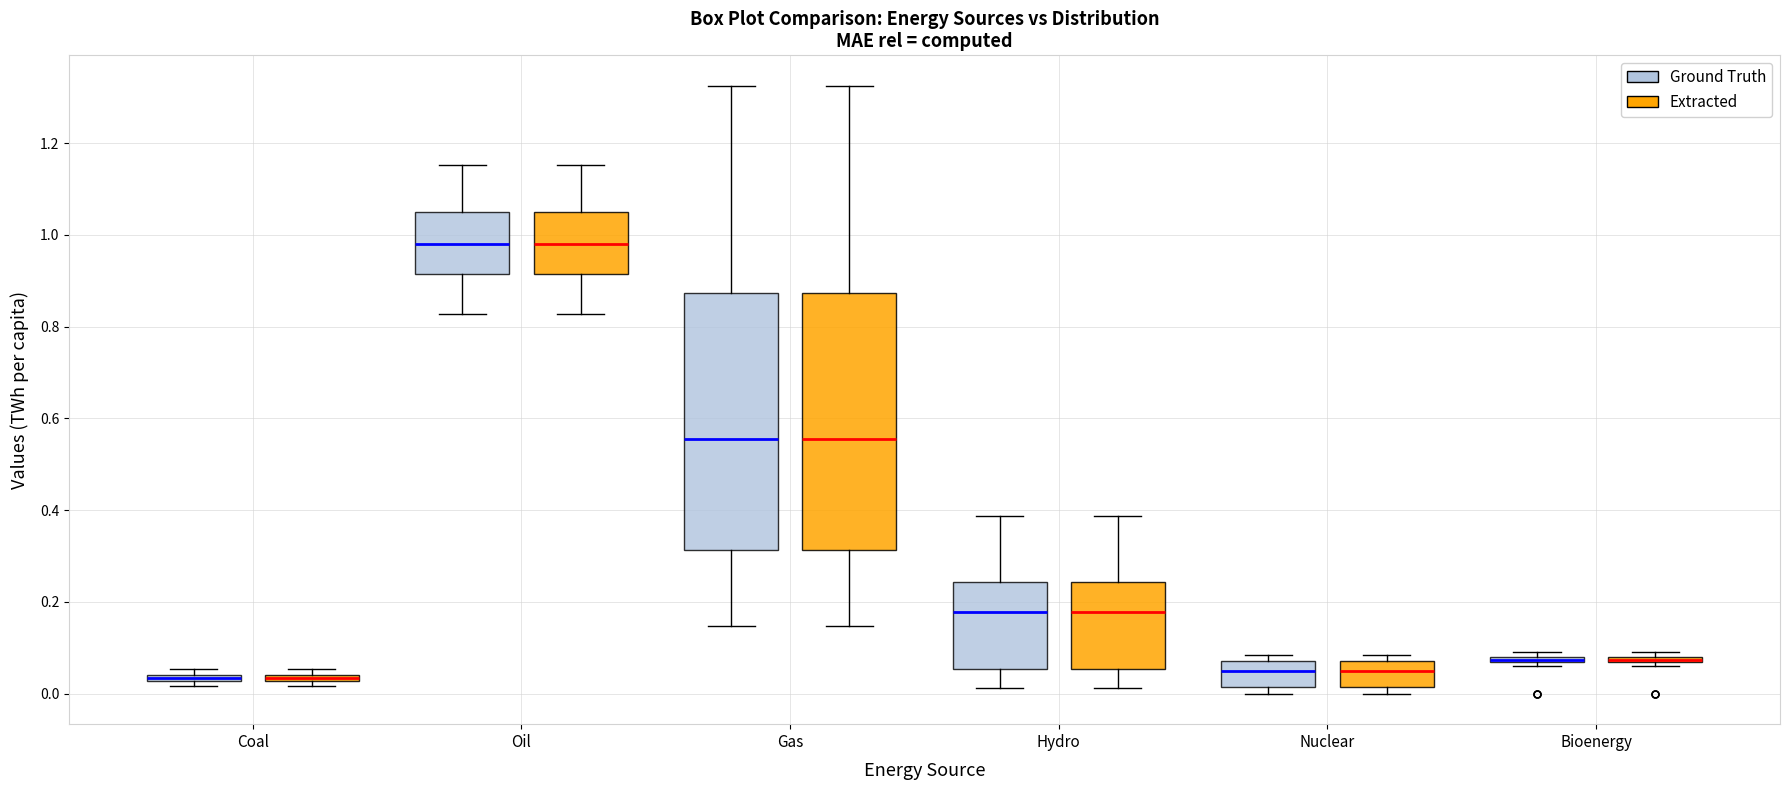

Where is the upper edge of the box for Hydro (Ground Truth) on the y-axis? The values are not printed on the chart, so give them approximately, as read against the axis.

0.24